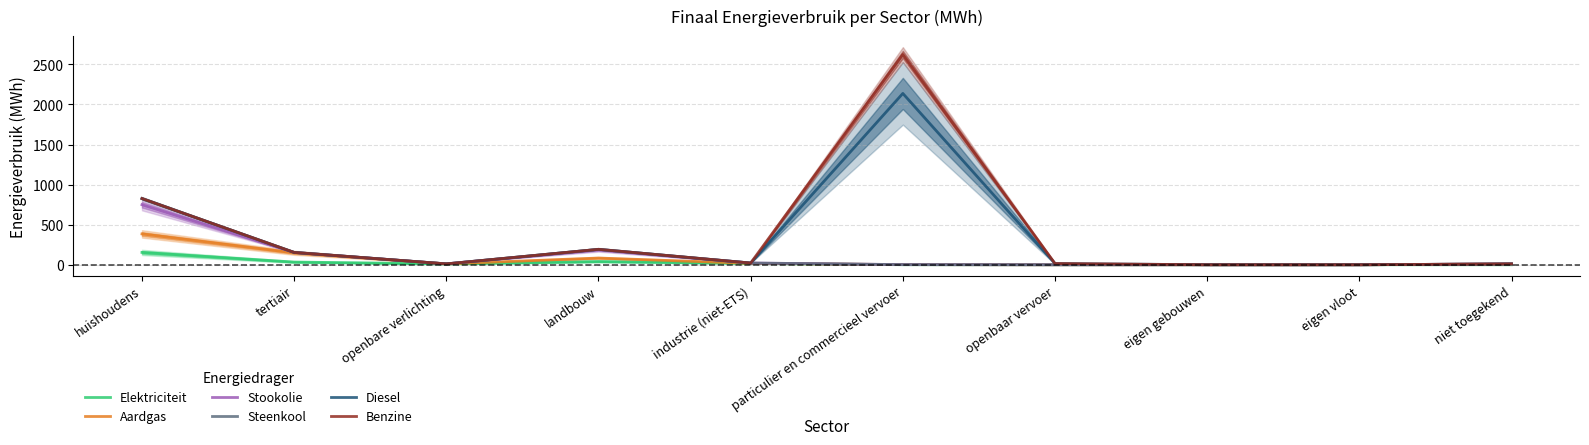

What is the label of the 3rd point from the right?

eigen gebouwen